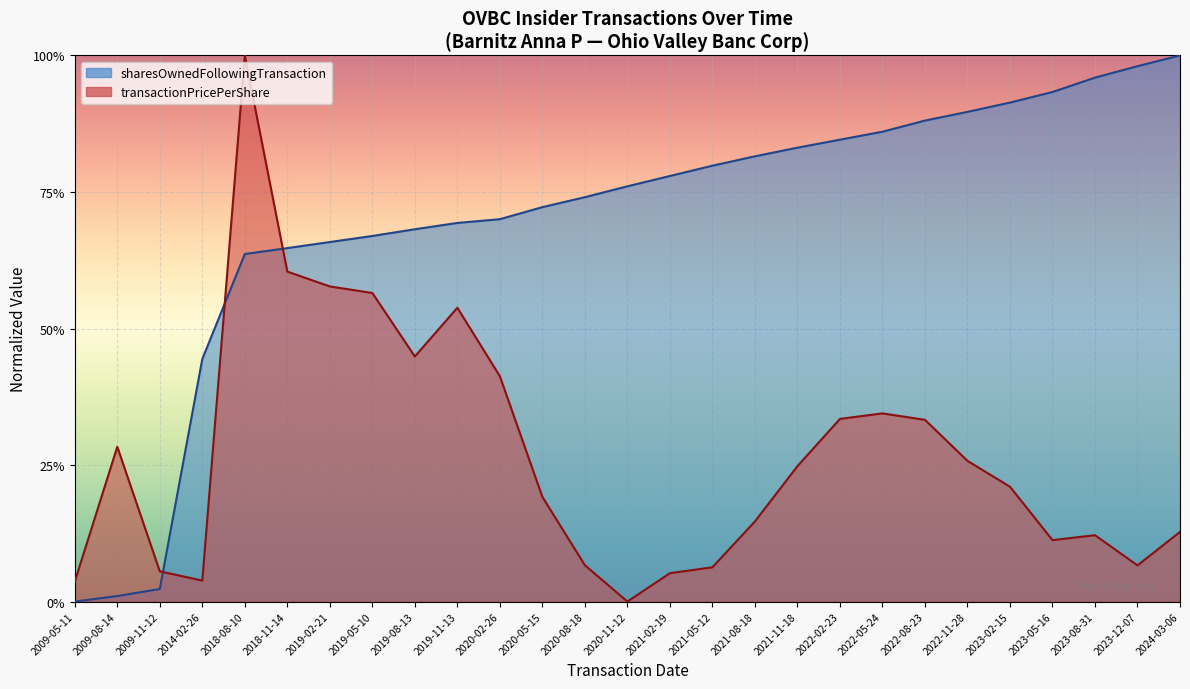

At which label is sharesOwnedFollowingTransaction closest to 0?

2009-05-11